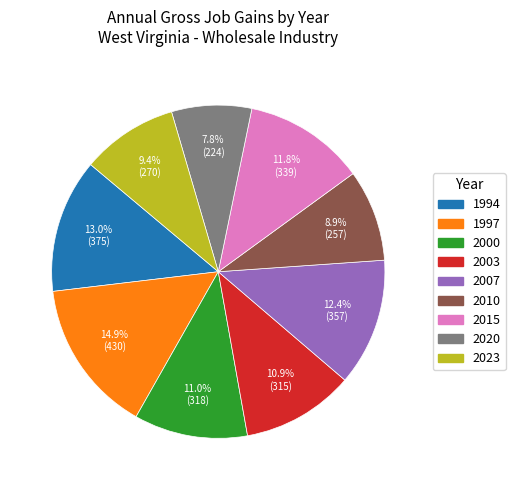

What percentage is the 1997 slice, to the nearest percent?

15%